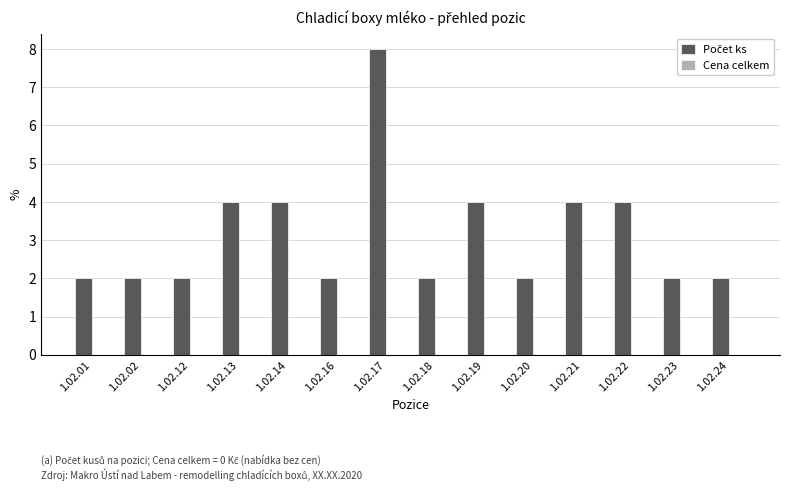

Is it true that the value at 1.02.13 is 4?

True